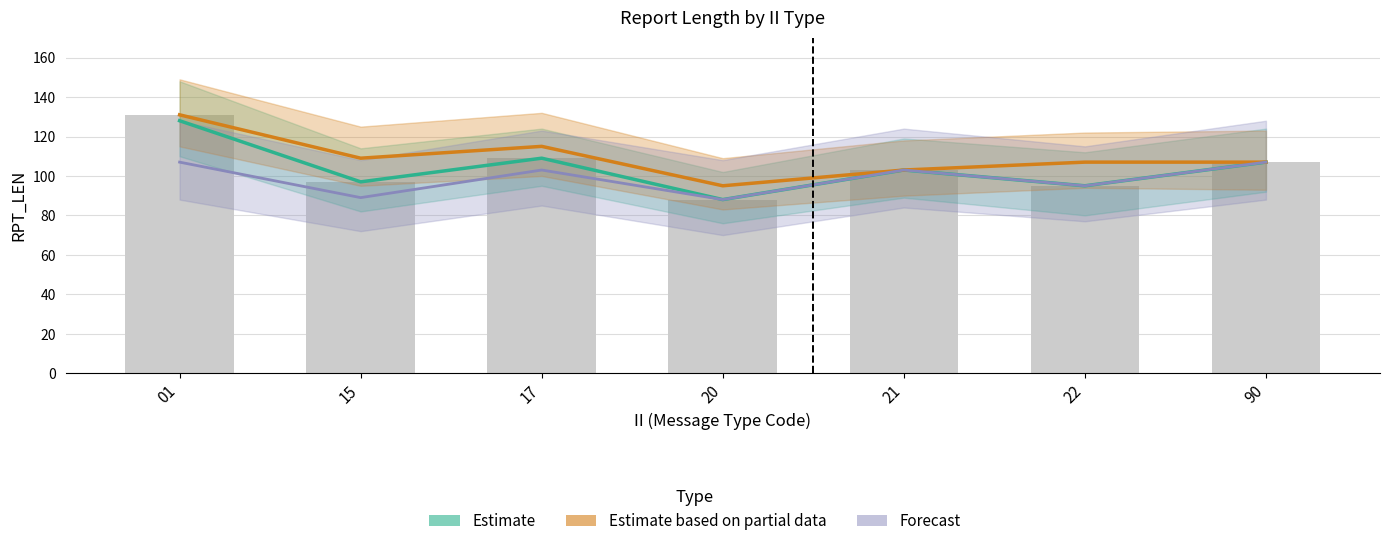

What is the value of the Estimate bar at the 1st from the left?

128